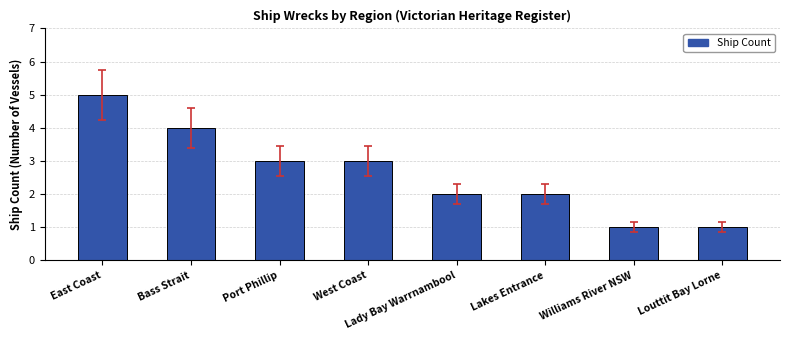

Reading left to right, list all the values displayed in this chart.

5	4	3	3	2	2	1	1